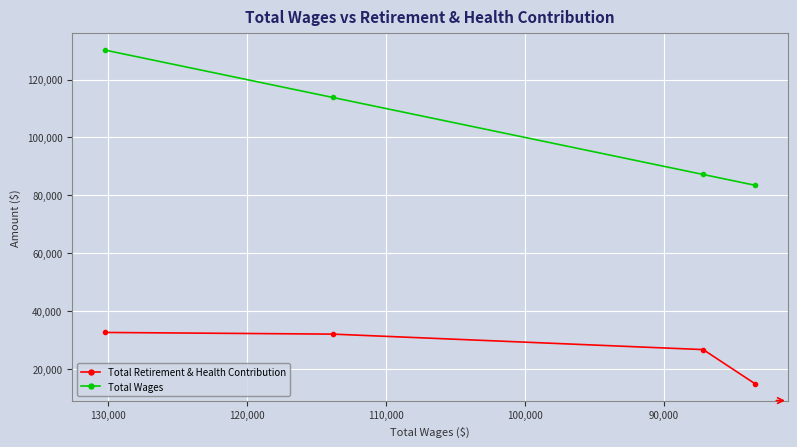

Is this an area chart (filled region under the line)?

No